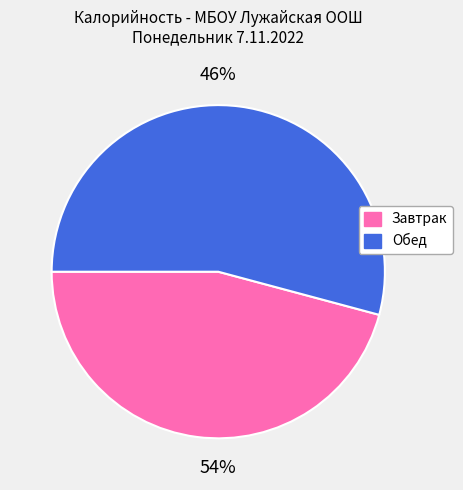

What is the smallest slice in the pie chart?

Завтрак